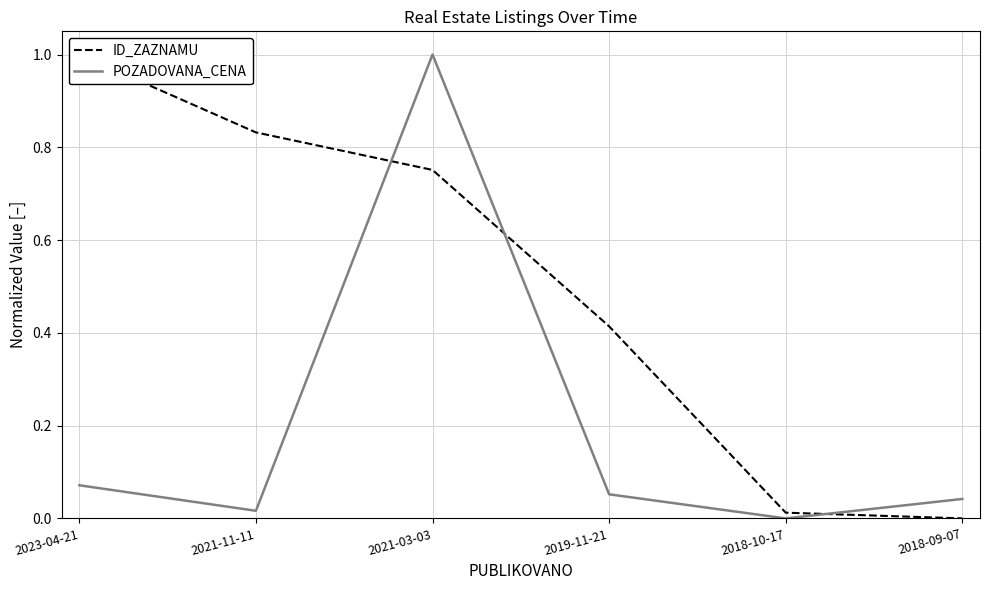

At 2018-10-17, list the series in order from smallest to largest.

POZADOVANA_CENA, ID_ZAZNAMU